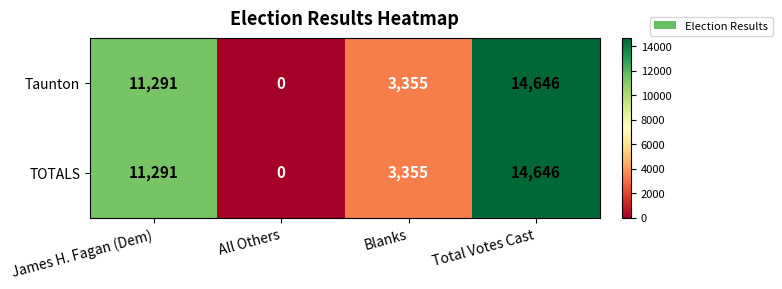

The value of Taunton at Blanks is 3355. True or false?

True